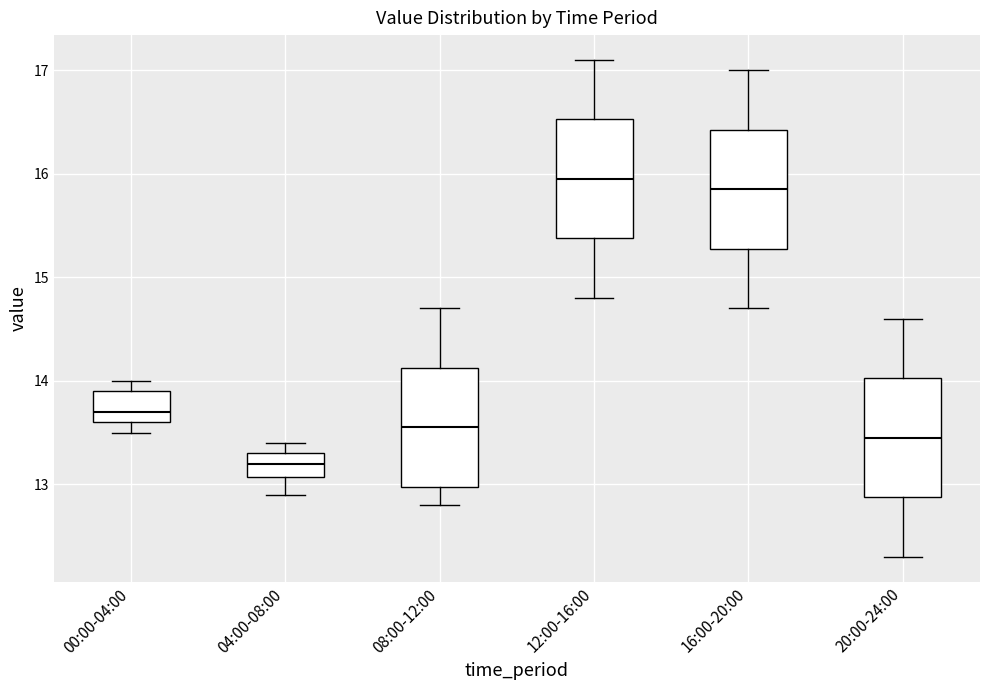

Reading left to right, read every box against the y-axis: the position of its median line, the range the box covers, and the ends of its whiskers. The values are not printed on the chart, so give them approximately, as read against the axis.

00:00-04:00: median 13.7, box 13.6 to 13.9, whiskers 13.5 to 14.0
04:00-08:00: median 13.2, box 13.1 to 13.3, whiskers 12.9 to 13.4
08:00-12:00: median 13.6, box 13.0 to 14.1, whiskers 12.8 to 14.7
12:00-16:00: median 16.0, box 15.4 to 16.5, whiskers 14.8 to 17.1
16:00-20:00: median 15.9, box 15.3 to 16.4, whiskers 14.7 to 17.0
20:00-24:00: median 13.5, box 12.9 to 14.0, whiskers 12.3 to 14.6